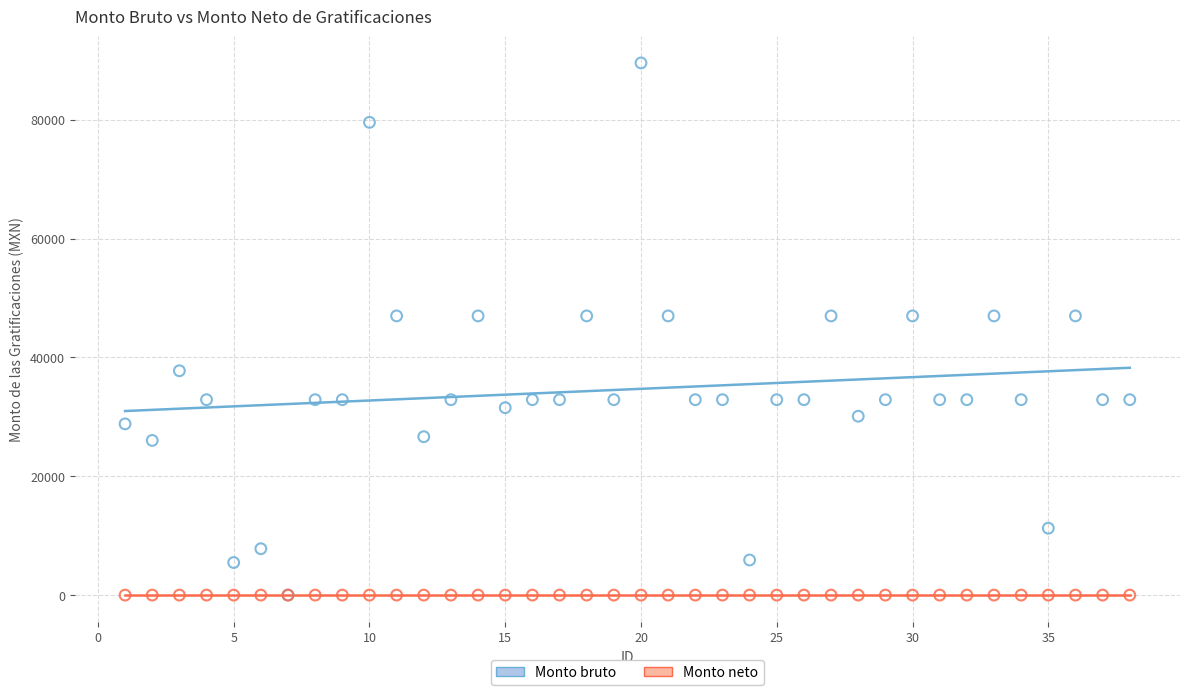

What are all the series names shown in the legend?

Monto bruto, Monto neto